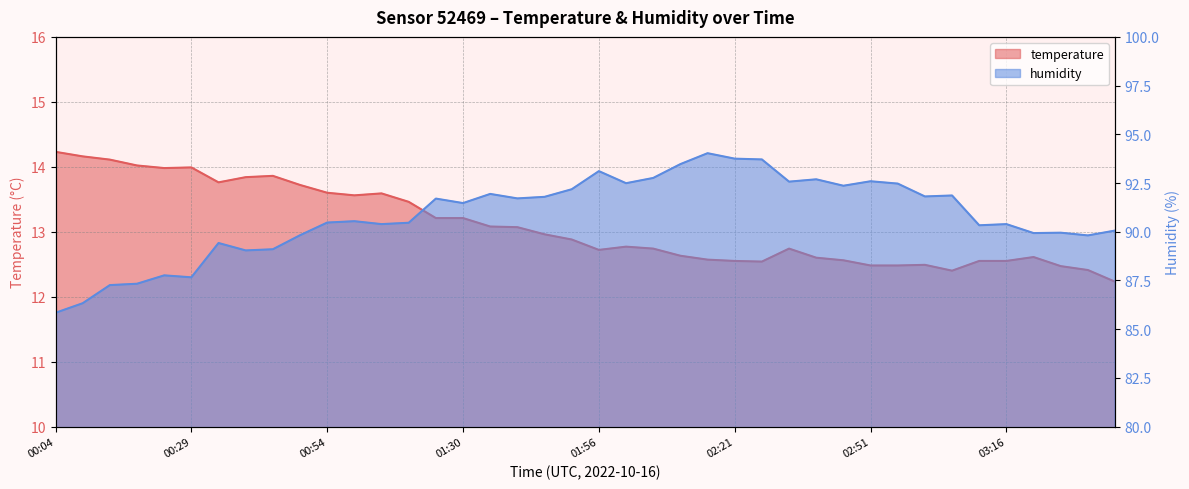

How many interior local peaks does the temperature series have?

7